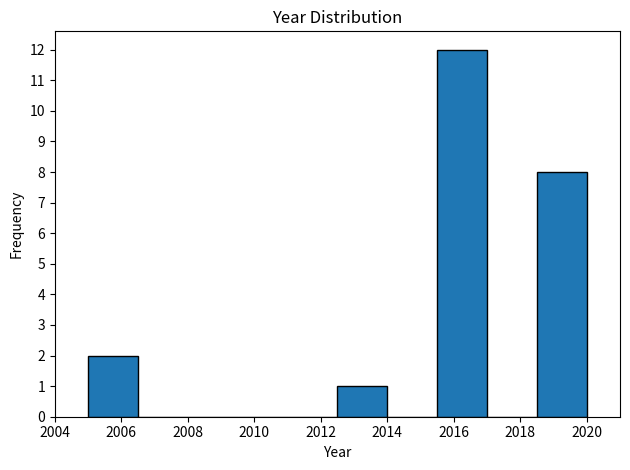

Over which range of the x-axis is the bar tallest?

2015.5 to 2017.0